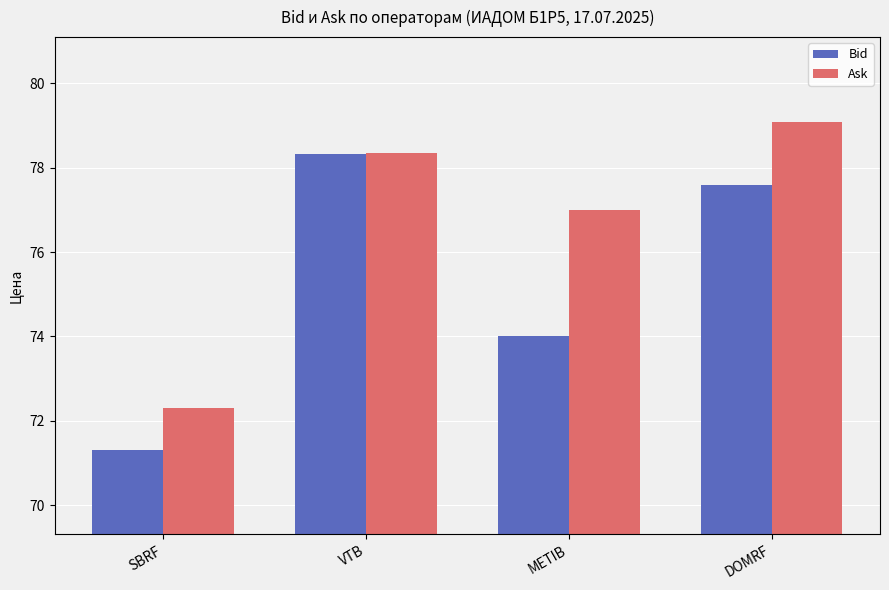

How many series are shown in this chart?

2